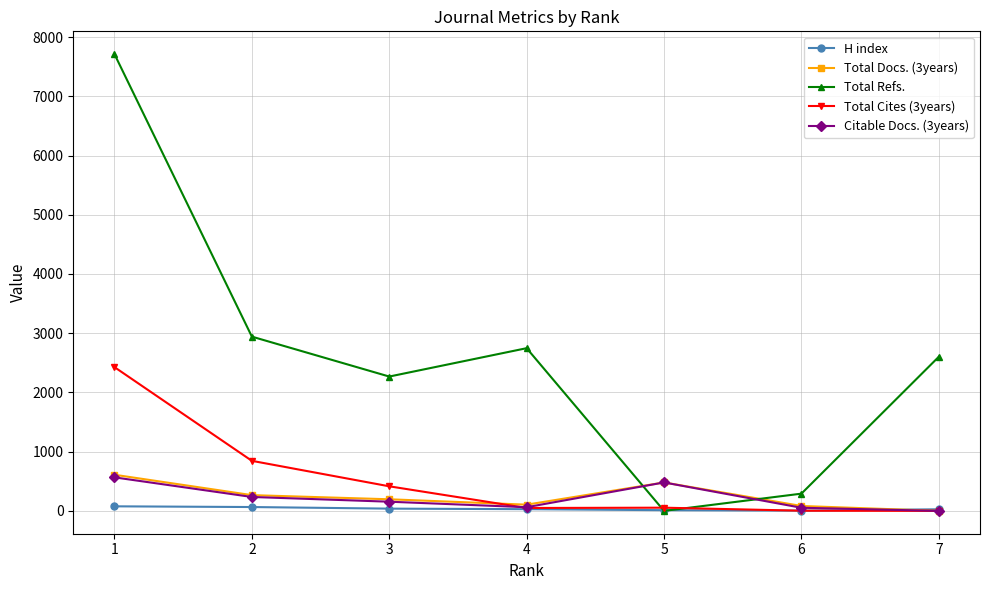

What is the total value across all series at 6?

434